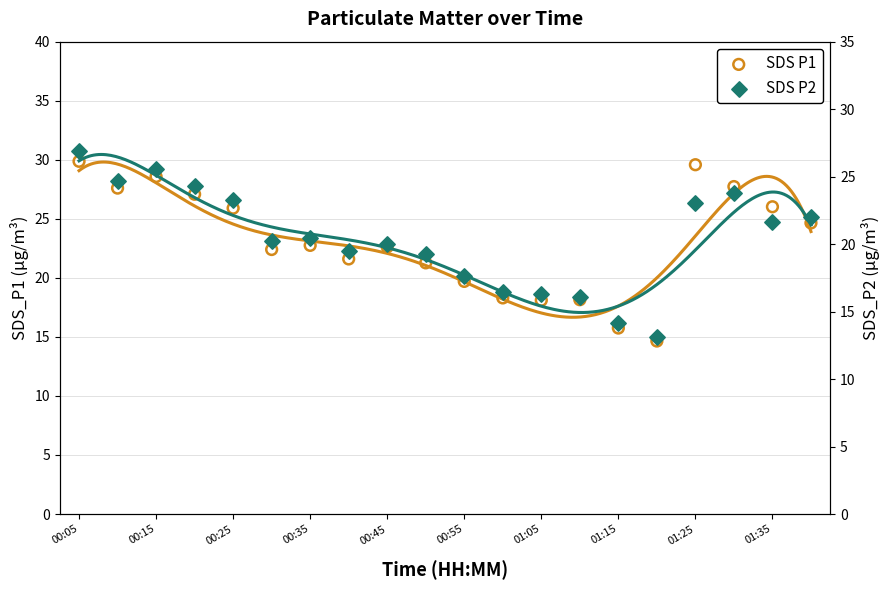

What are all the series names shown in the legend?

SDS P1, SDS P2